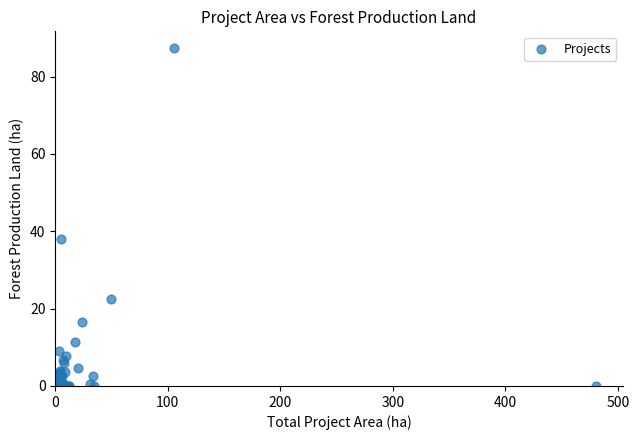

What Y value in the scatter plot is closest to 43?

38.0